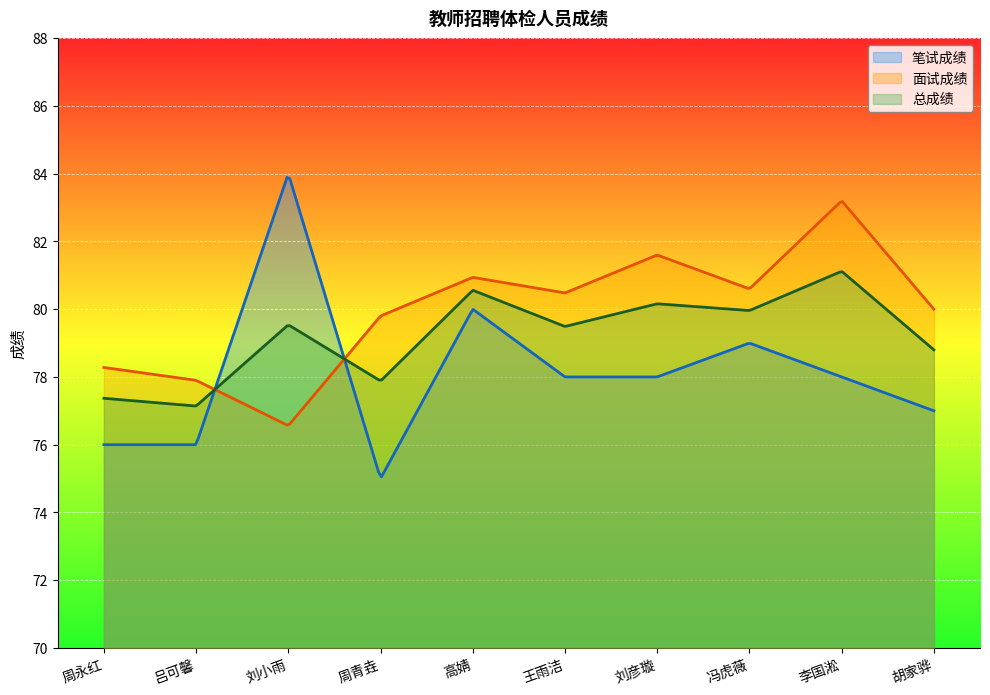

What is the difference between the highest and lowest values at 胡家骅?

3.0